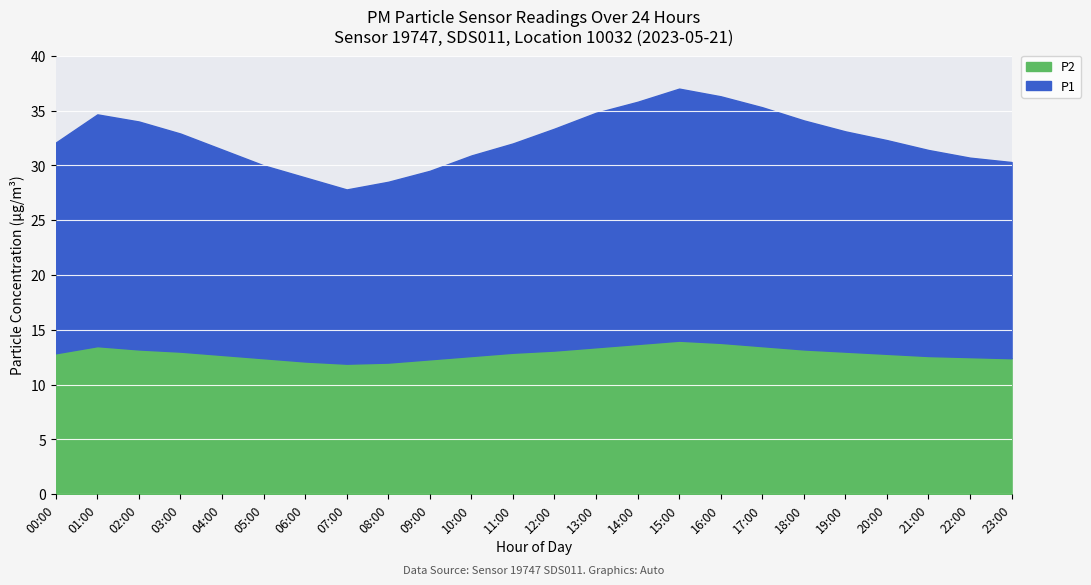

At which label is P2 closest to 12?

08:00